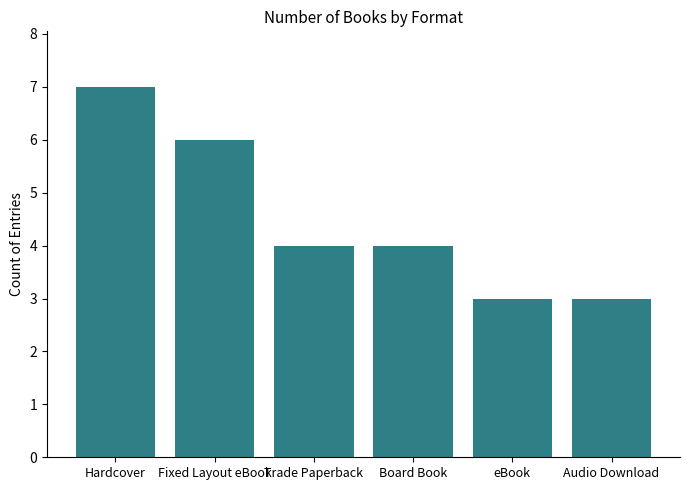

What is the change in value from Fixed Layout eBook to Audio Download?

-3